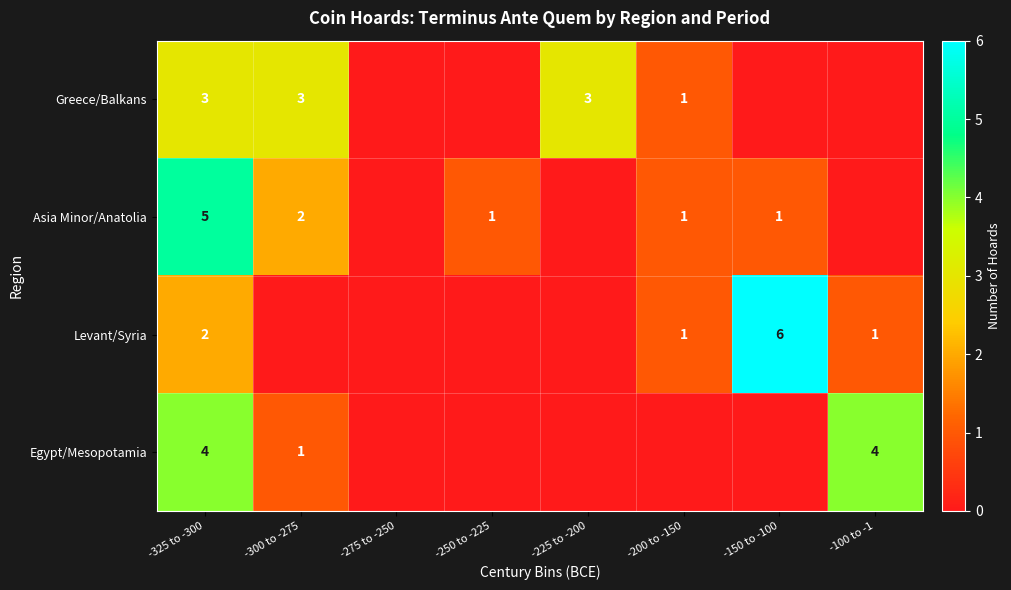

What is the sum of the Greece/Balkans values at -325 to -300 and -225 to -200?

6